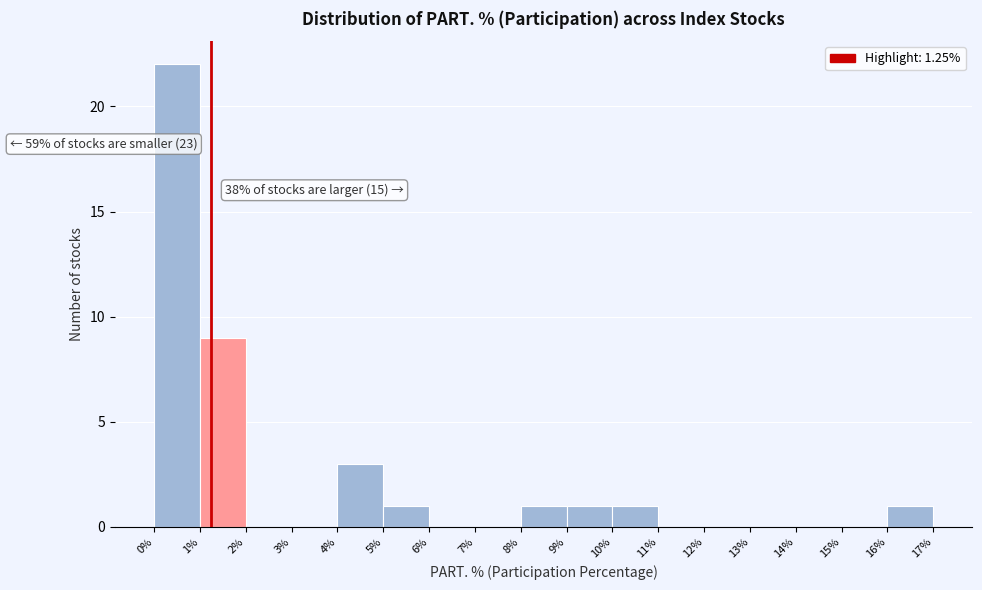

Which range on the x-axis has the tallest bar?

0% to 1%